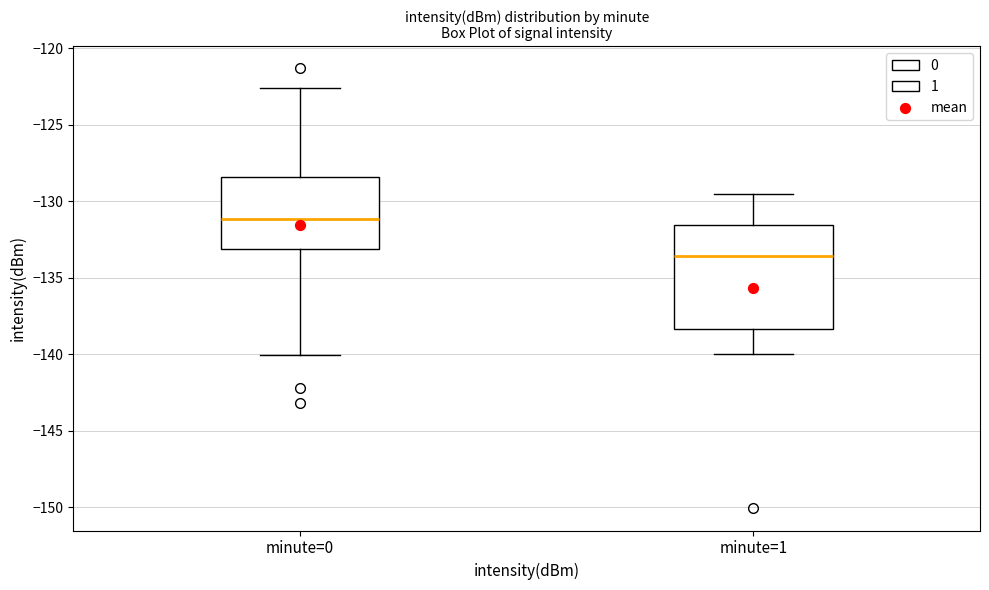

Reading left to right, transcribe this box plot: for each box, give where its median line is, the range the box spans, and where its two whiskers end, as read against the y-axis. The values are not printed on the chart, so give them approximately, as read against the axis.

minute=0: median -131.0, box -133.0 to -128.5, whiskers -140.0 to -122.5
minute=1: median -133.5, box -138.5 to -131.5, whiskers -140.0 to -129.5